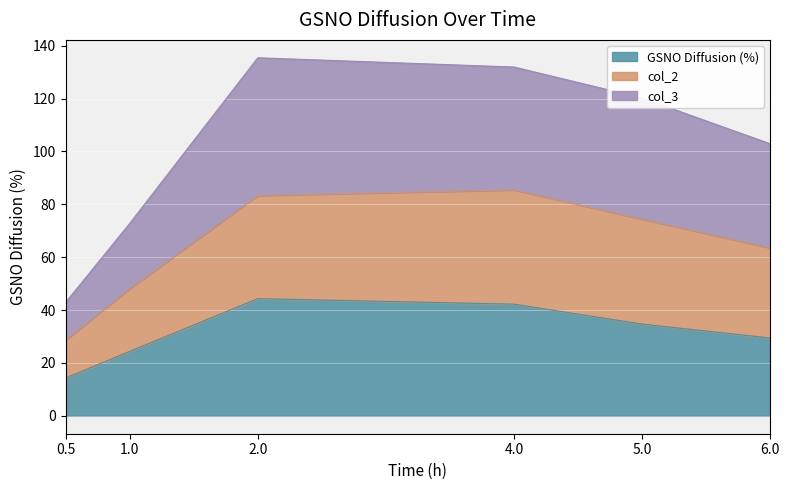

What is the label of the 3rd point from the right?

4